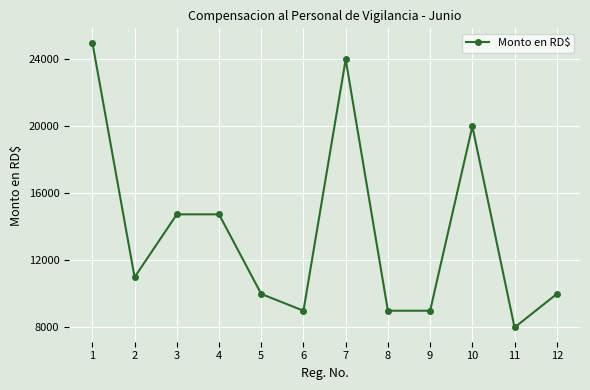

At which category does the chart reach its minimum across all series?

11